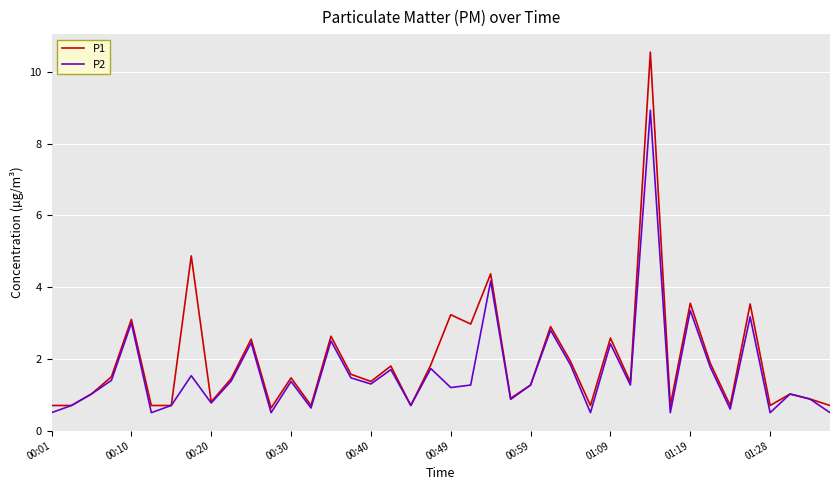

What is the minimum value shown in the chart?

0.5